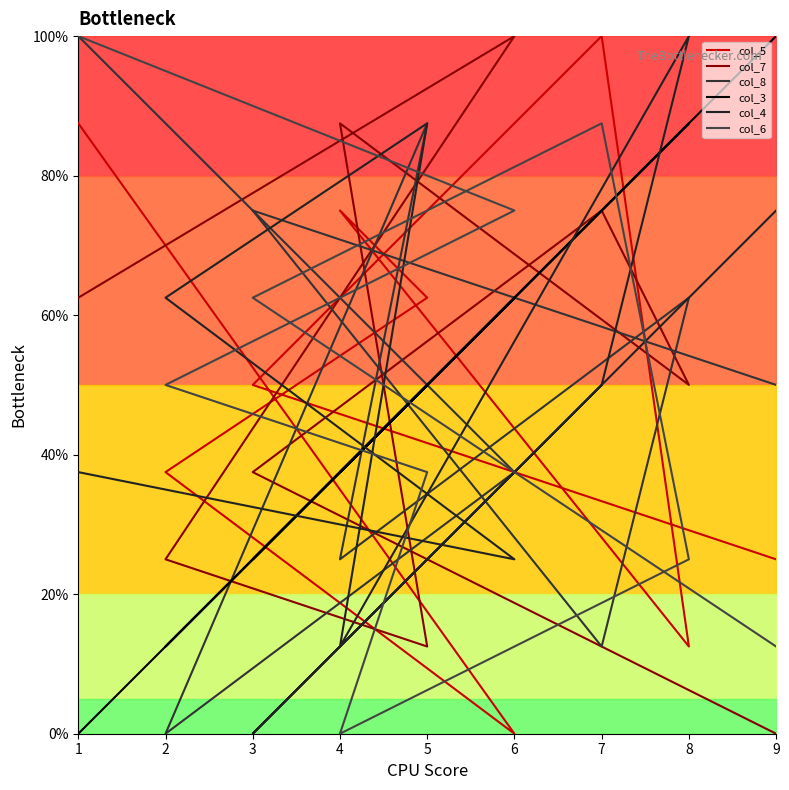

Which series has the largest total across all categories?

col_5